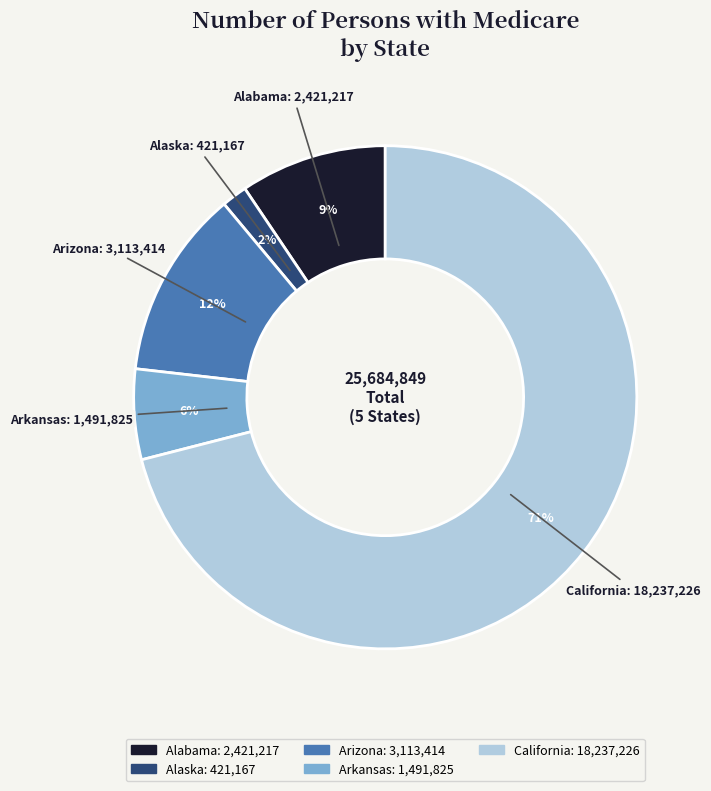

To the nearest percent, what is the average slice percentage?

20%